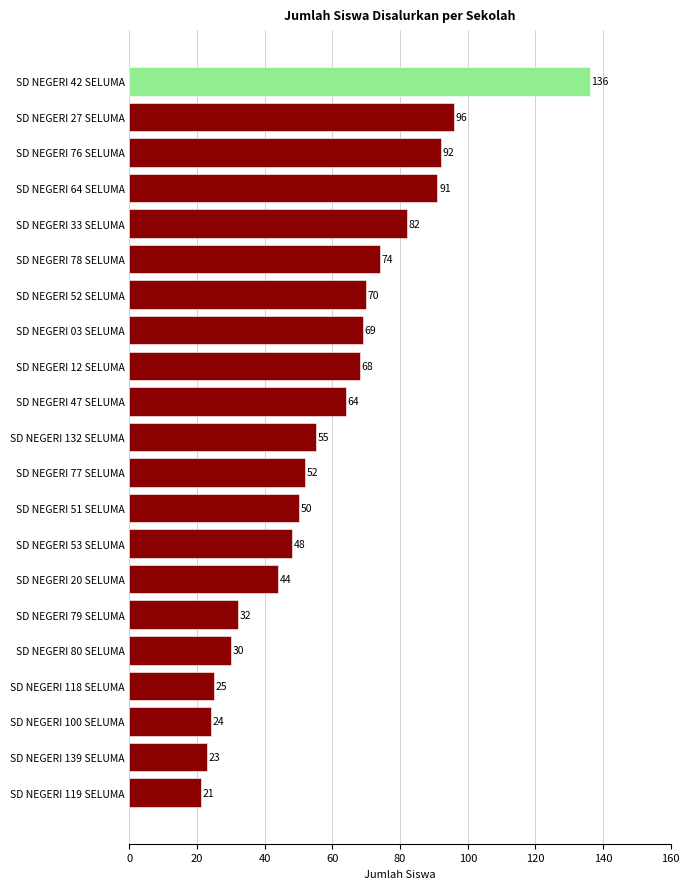

At which label is the value closest to 78?

SD NEGERI 78 SELUMA